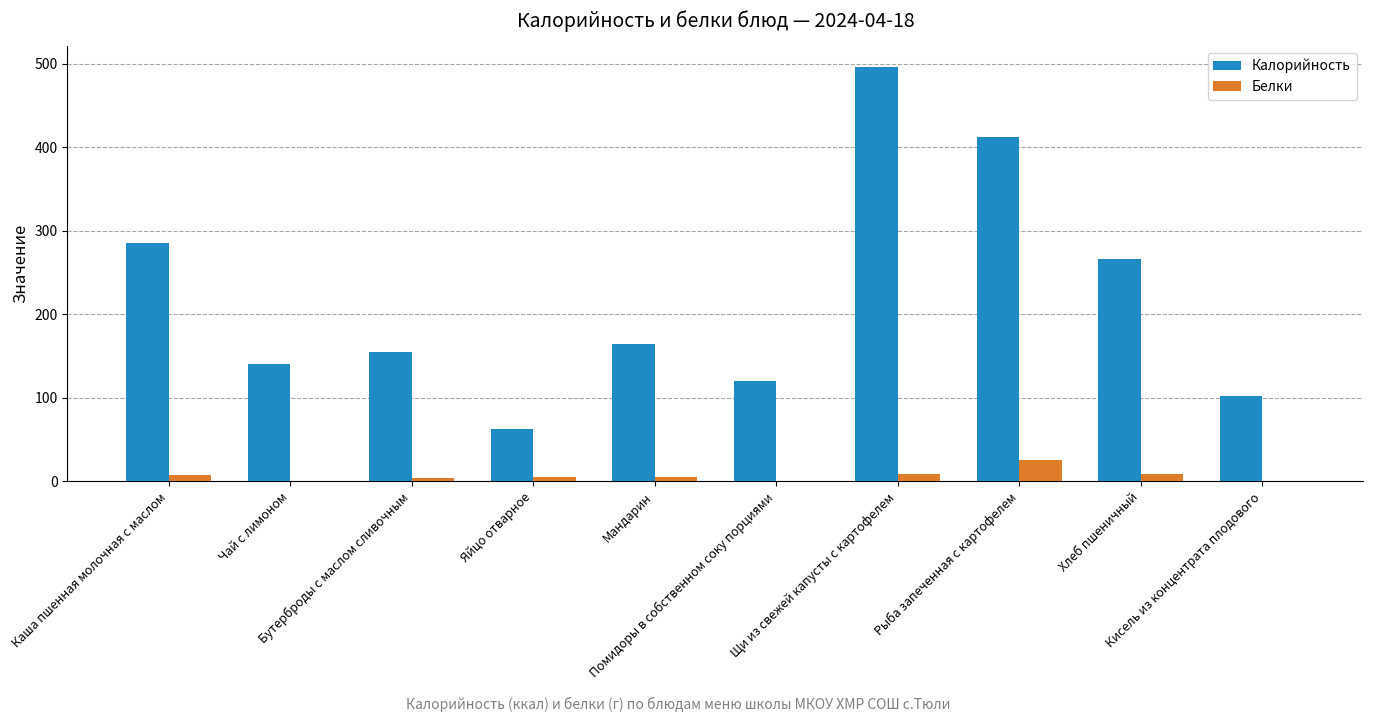

What is the maximum value shown in the chart?

496.0